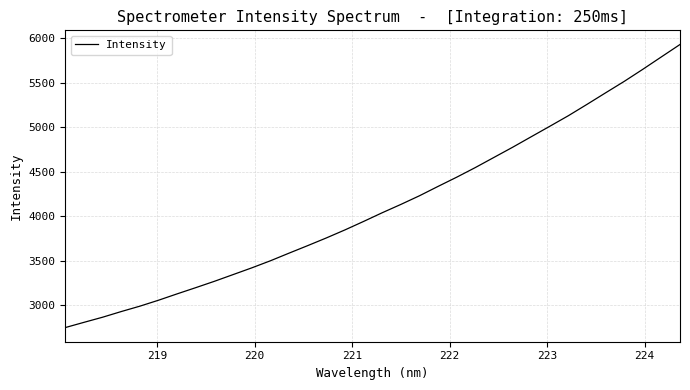

What is the minimum value shown in the chart?

2747.5